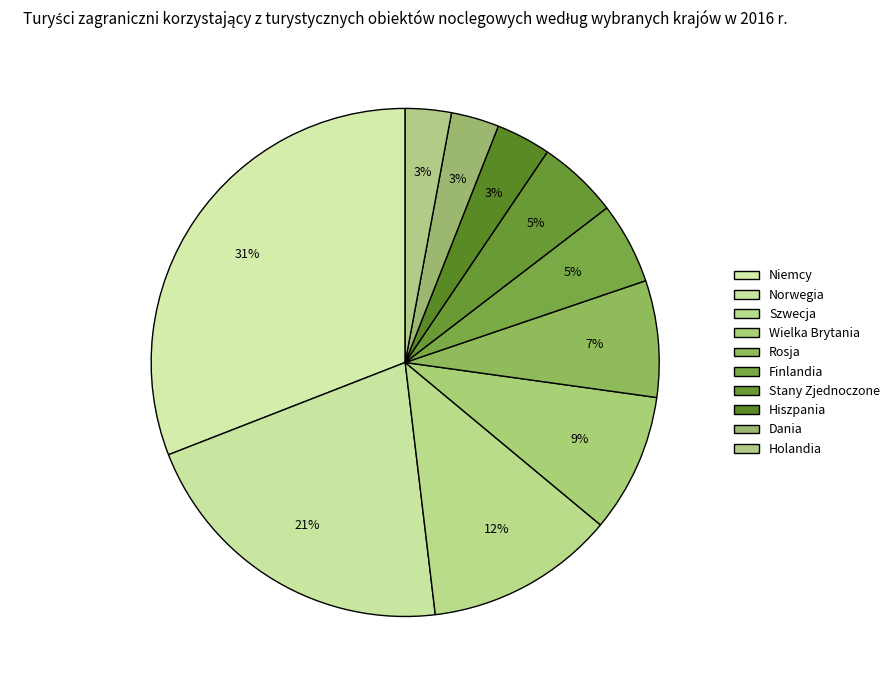

Count the number of slices in the pie.

10